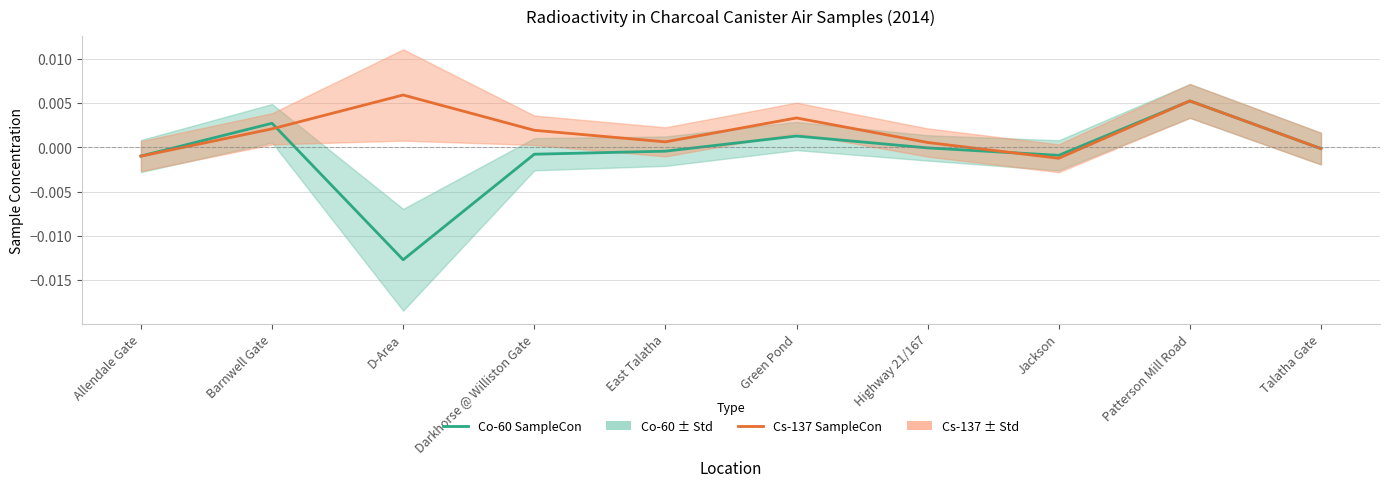

True or false: Co-60 SampleCon has a value of -0.0 at Allendale Gate.

False